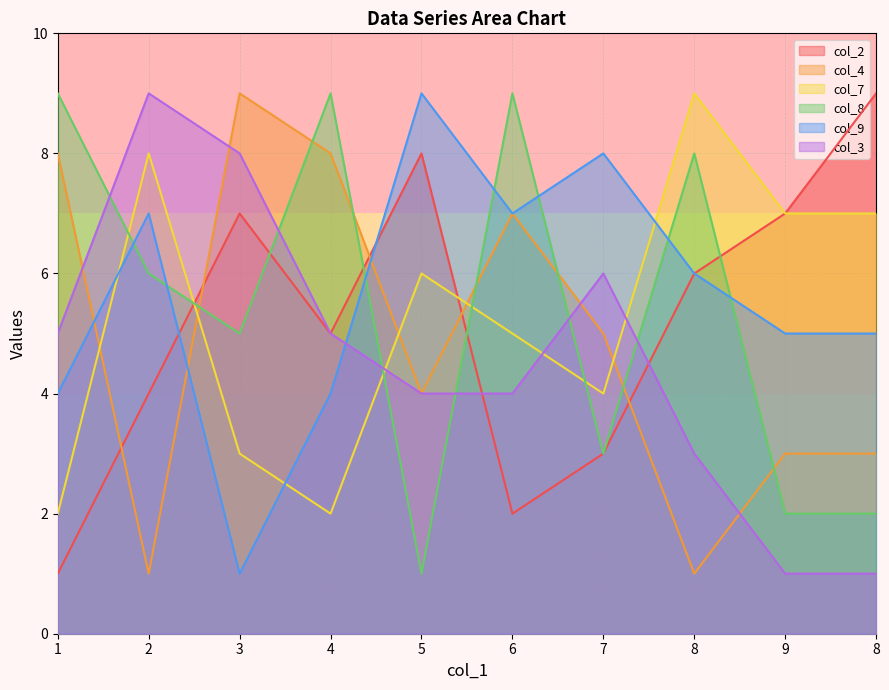

What is the sum of the col_4 values at 7 and 4?

13